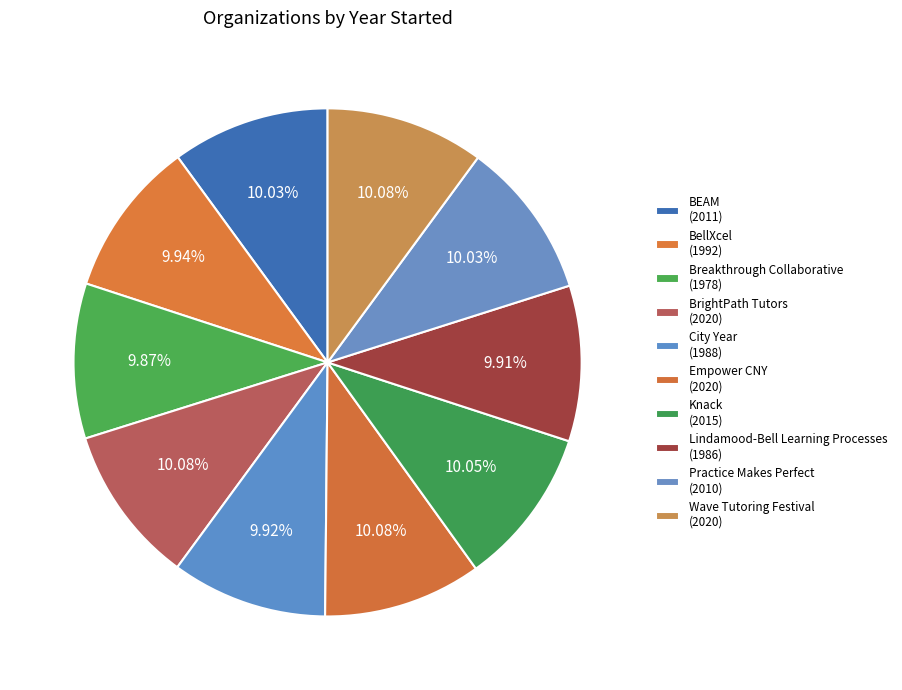

Rank the categories by value from highest to lowest.

BrightPath Tutors, Empower CNY, Wave Tutoring Festival, Knack, BEAM, Practice Makes Perfect, BellXcel, City Year, Lindamood-Bell Learning Processes, Breakthrough Collaborative